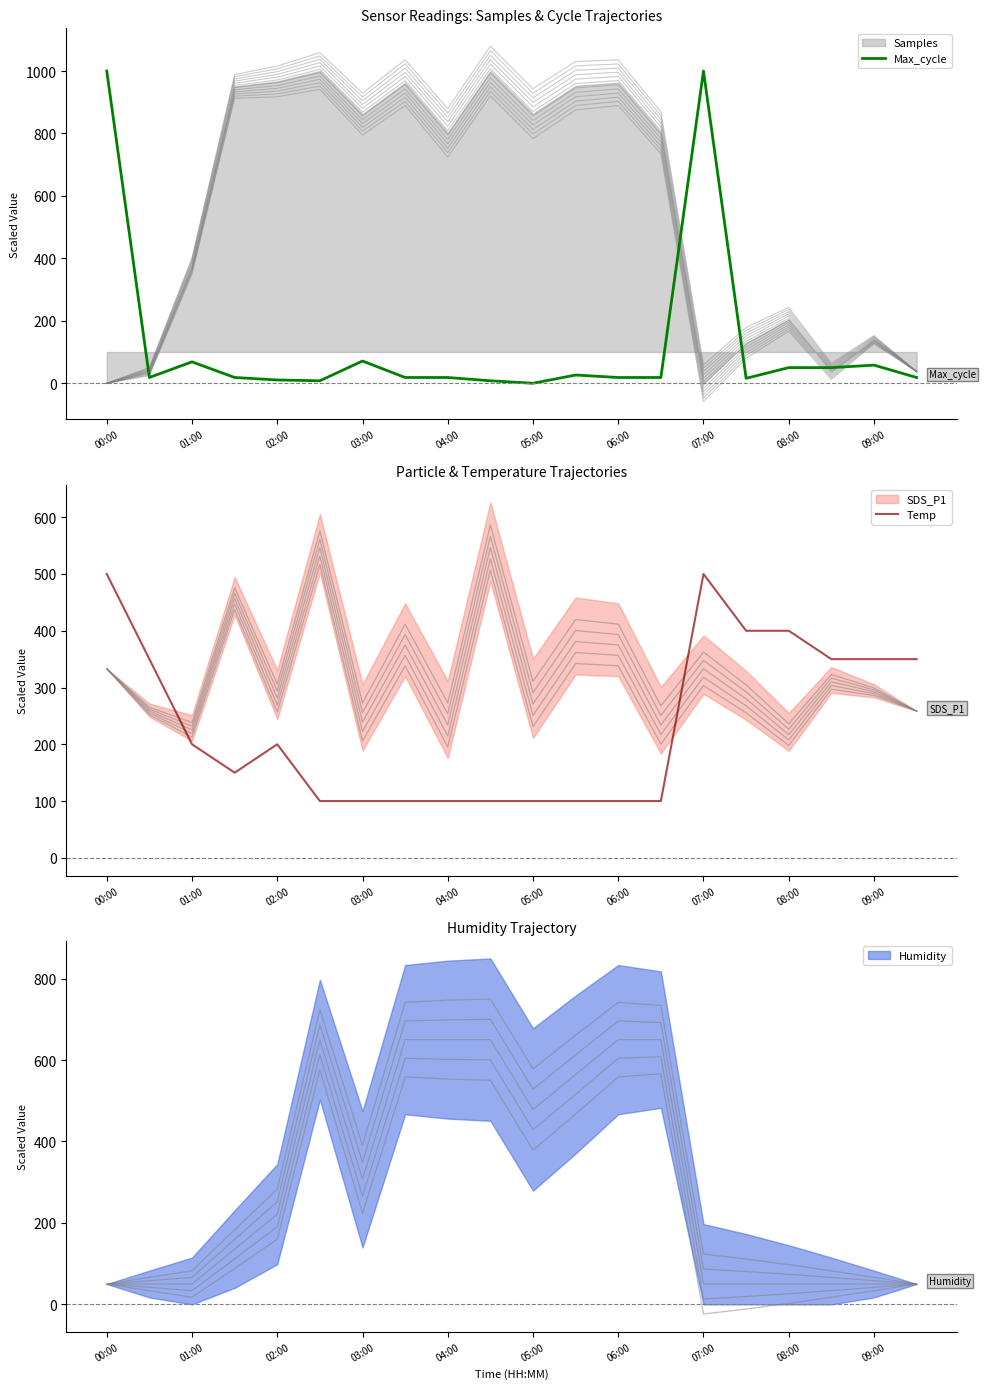

The value of Max_cycle at 05:00 is 0.0. True or false?

True